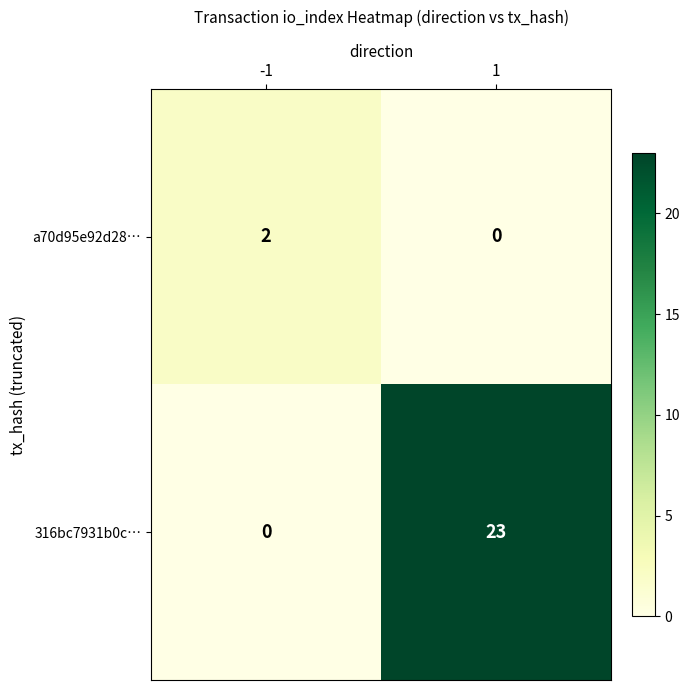

True or false: a70d95e92d28… has a value of 2 at -1.

True